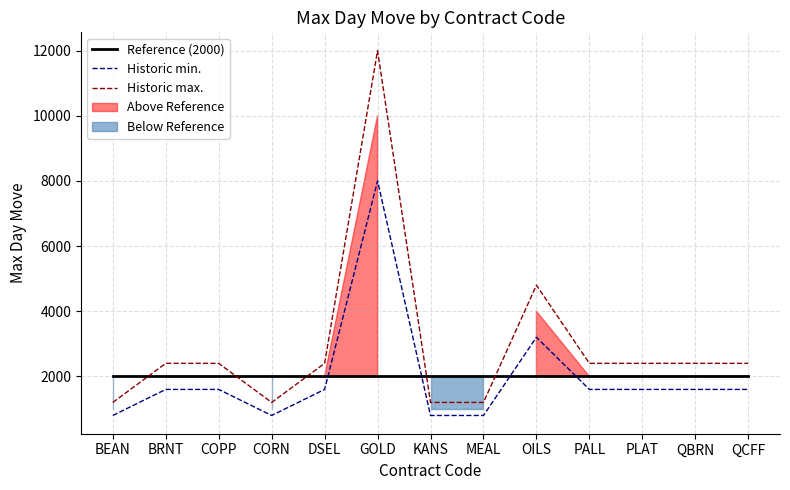

True or false: Historic max. and Historic min. intersect in this chart.

False